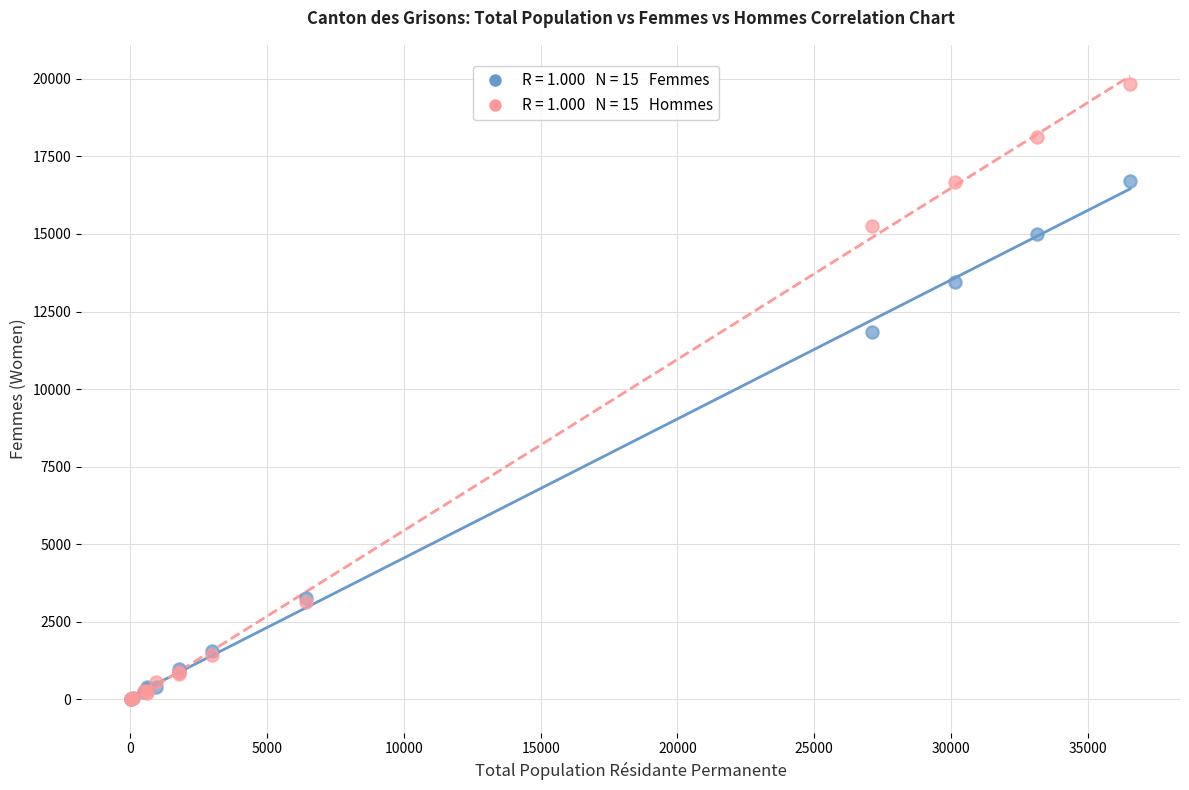

Across all series, what Y value is closest to 9920?

11845